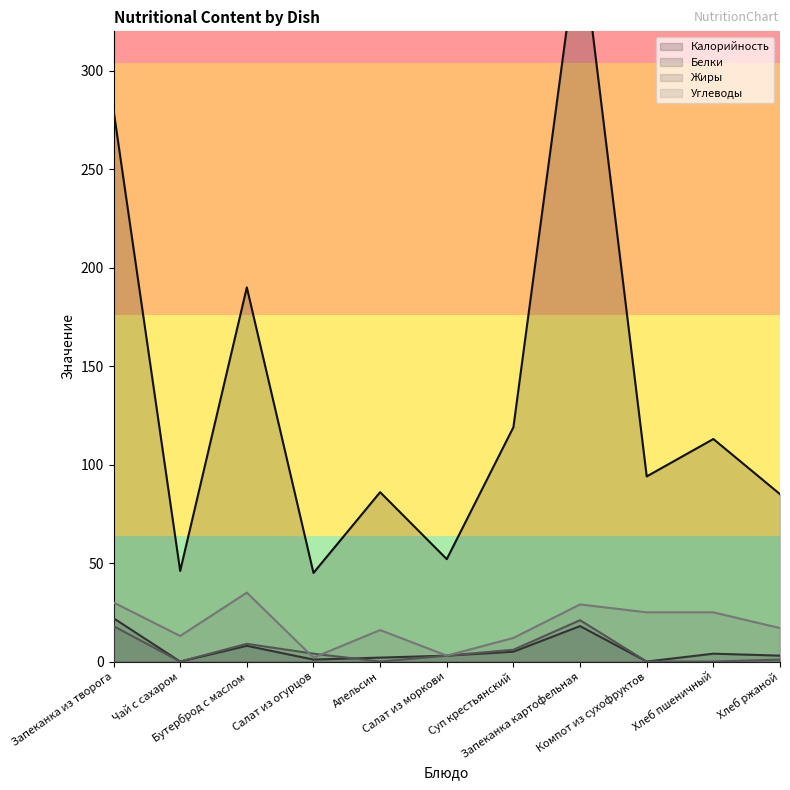

Is the value of Белки at Запеканка из творога greater than the value of Жиры at Суп крестьянский?

Yes